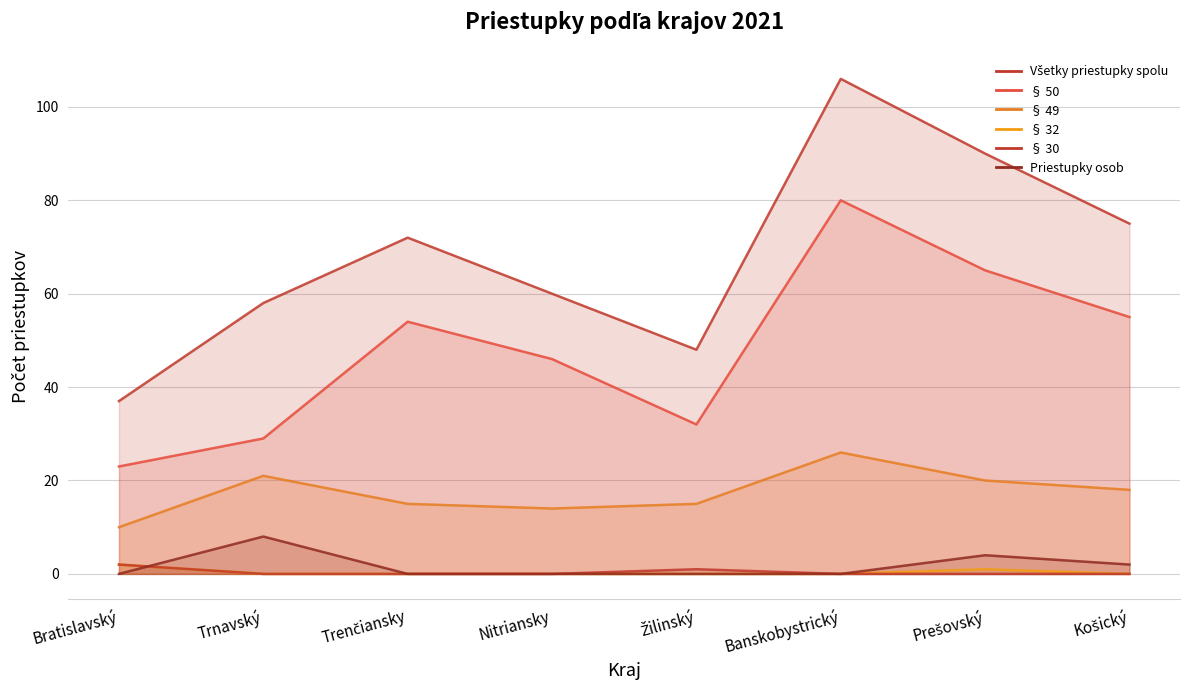

At which category is the sum across all series the highest?

Banskobystrický